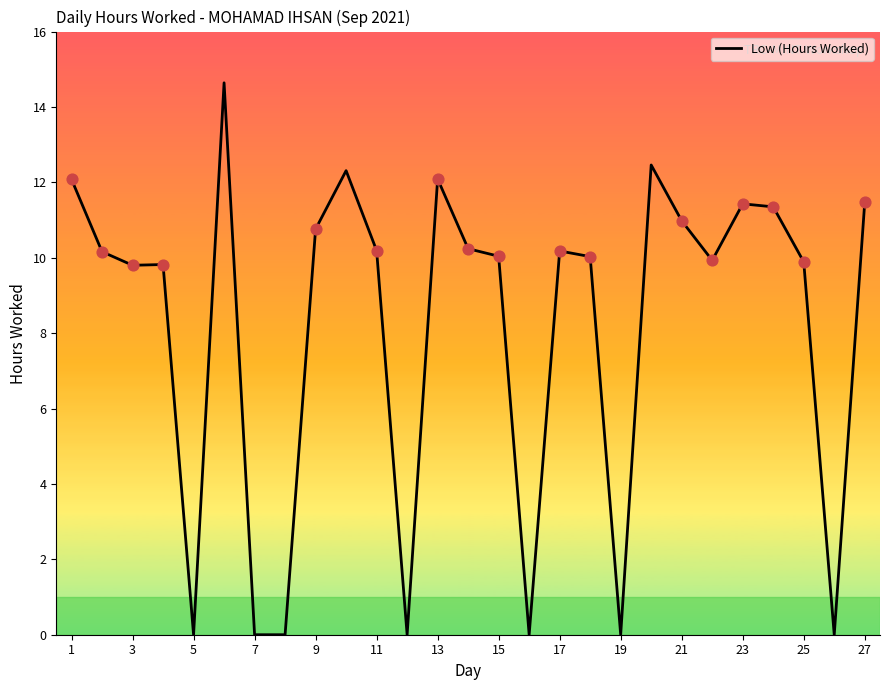

What is the difference between the maximum and minimum values?

14.6